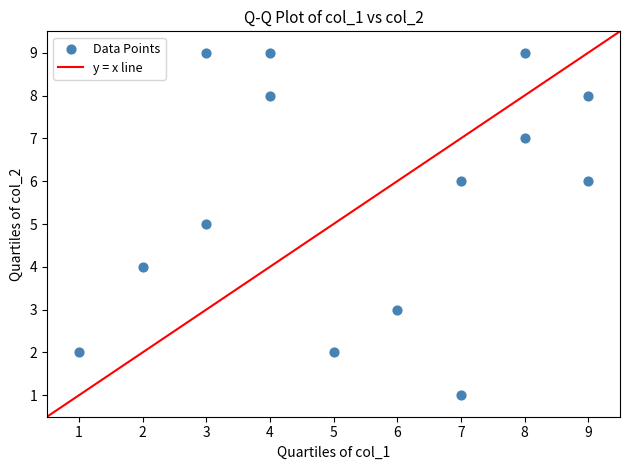

What is the range of X values (max minus min)?

8